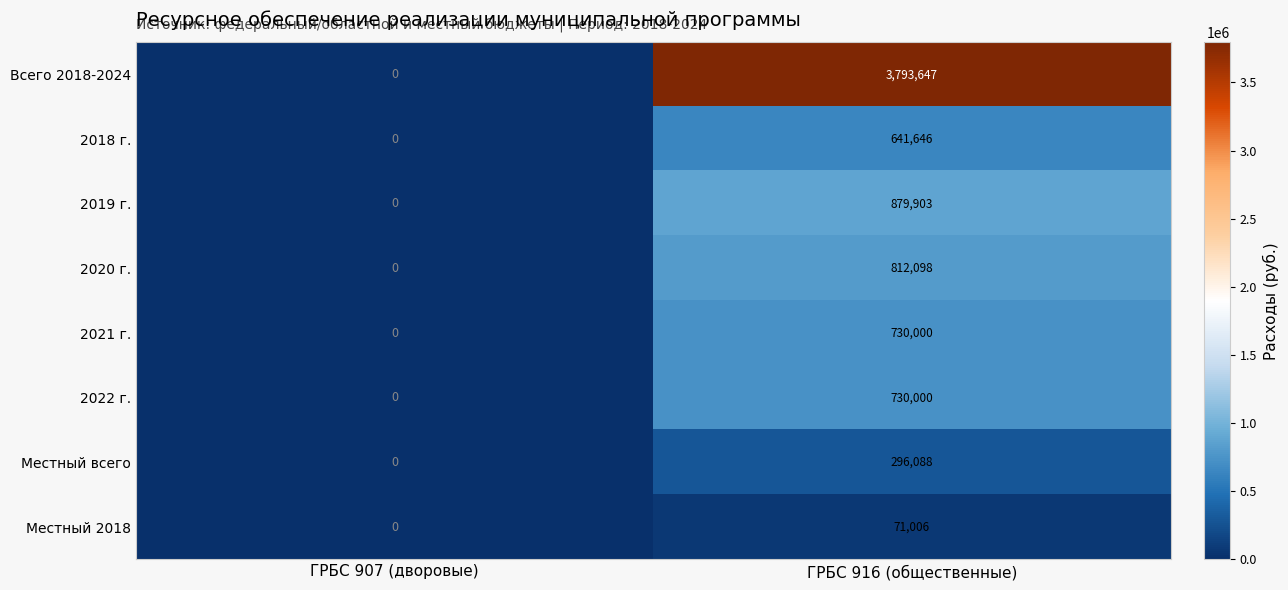

The Местный 2018 series shows 0 at ГРБС 907 (дворовые). True or false?

True